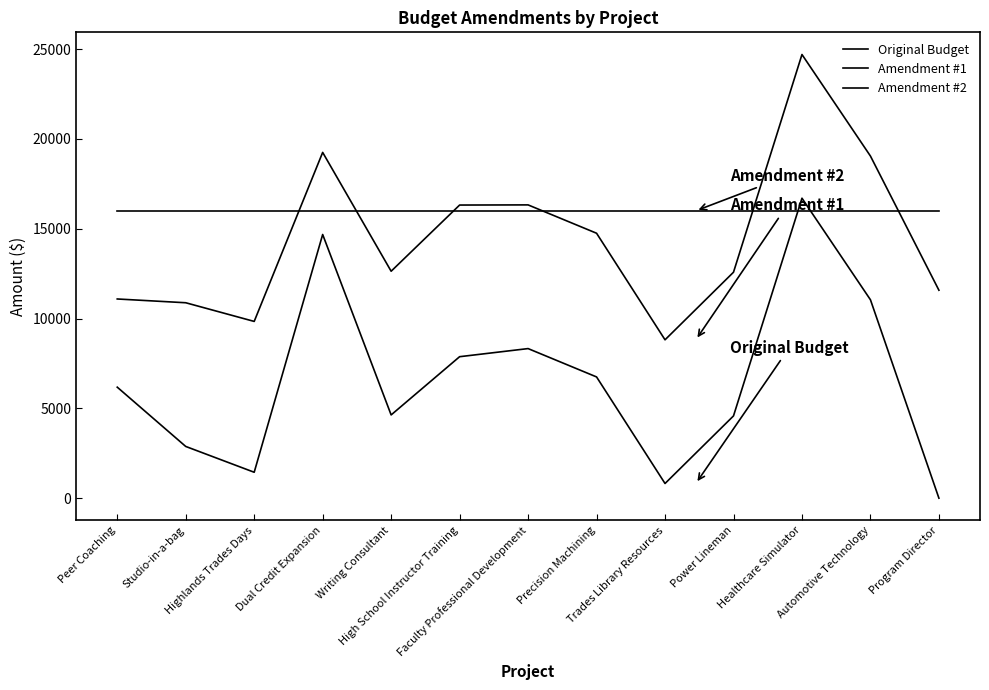

What is the average value of the Original Budget series?

6608.9